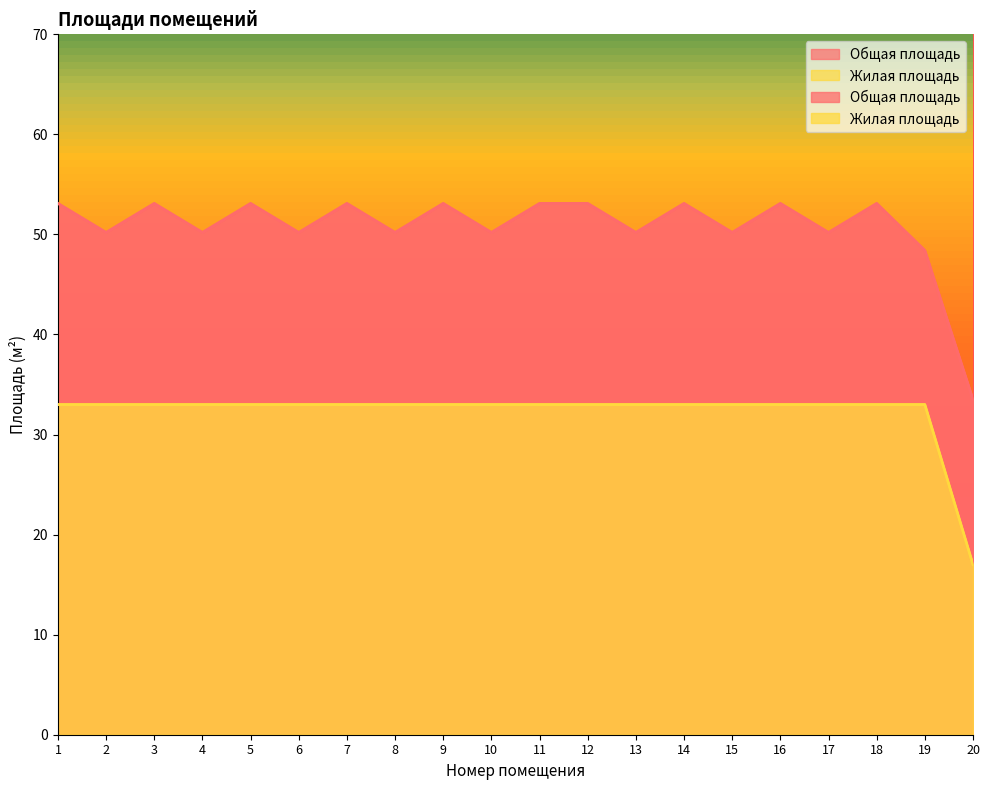

Does the chart display data point markers on the line(s)?

No